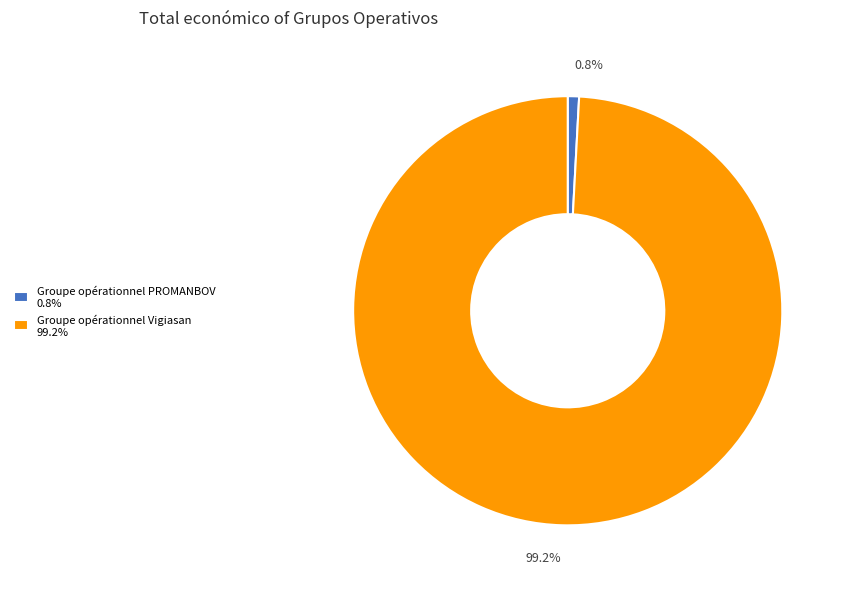

Rank the categories by value from lowest to highest.

Groupe opérationnel PROMANBOV, Groupe opérationnel Vigiasan